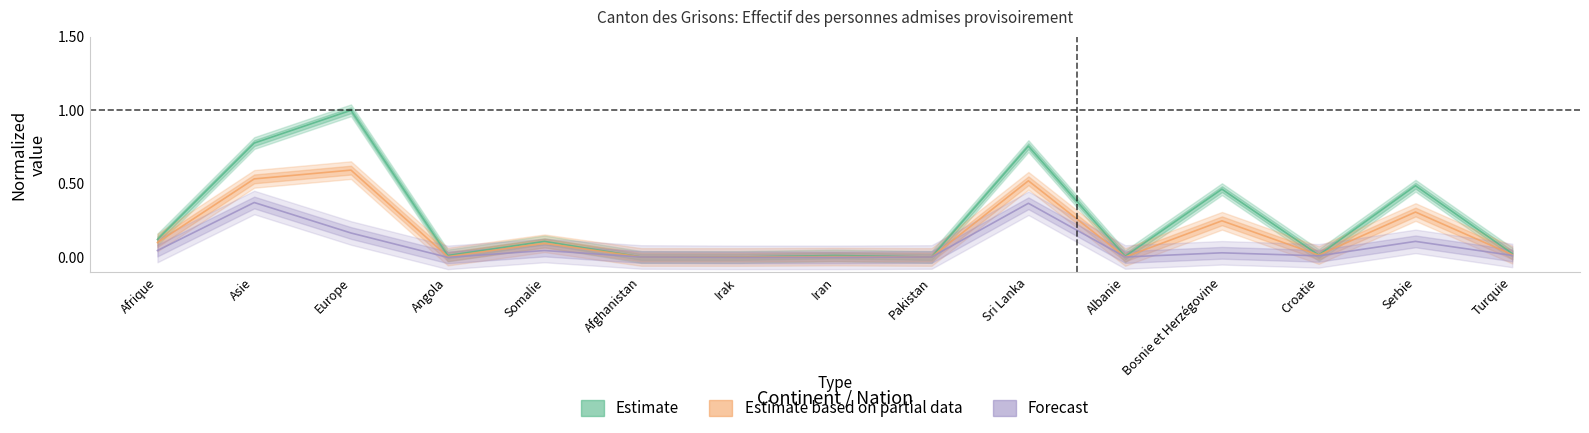

Reading right to left, extract all data points from this chart.

Estimate: 0.0	0.5	0.0	0.5	0.0	0.8	0.0	0.0	0.0	0.0	0.1	0.0	1.0	0.8	0.1
Estimate based on partial data: 0.0	0.3	0.0	0.2	0.0	0.5	0.0	0.0	0.0	0.0	0.1	0.0	0.6	0.5	0.1
Forecast: 0.0	0.1	0.0	0.0	0.0	0.4	0.0	0.0	0.0	0.0	0.0	0.0	0.2	0.4	0.0